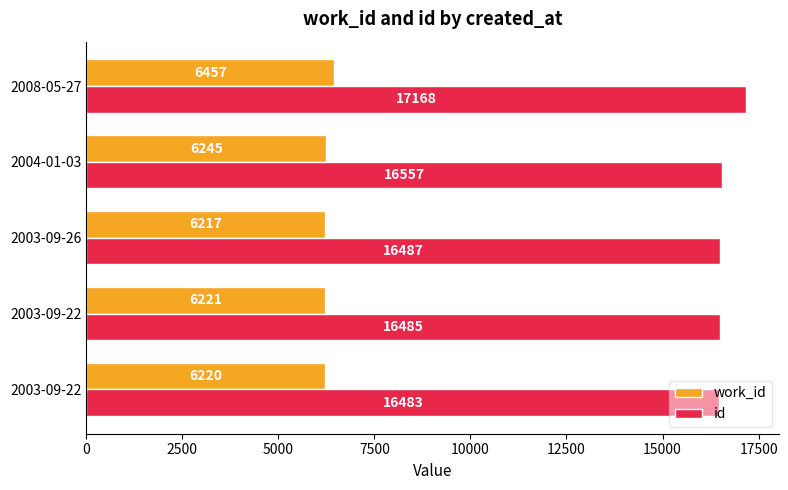

What are all the series names shown in the legend?

work_id, id